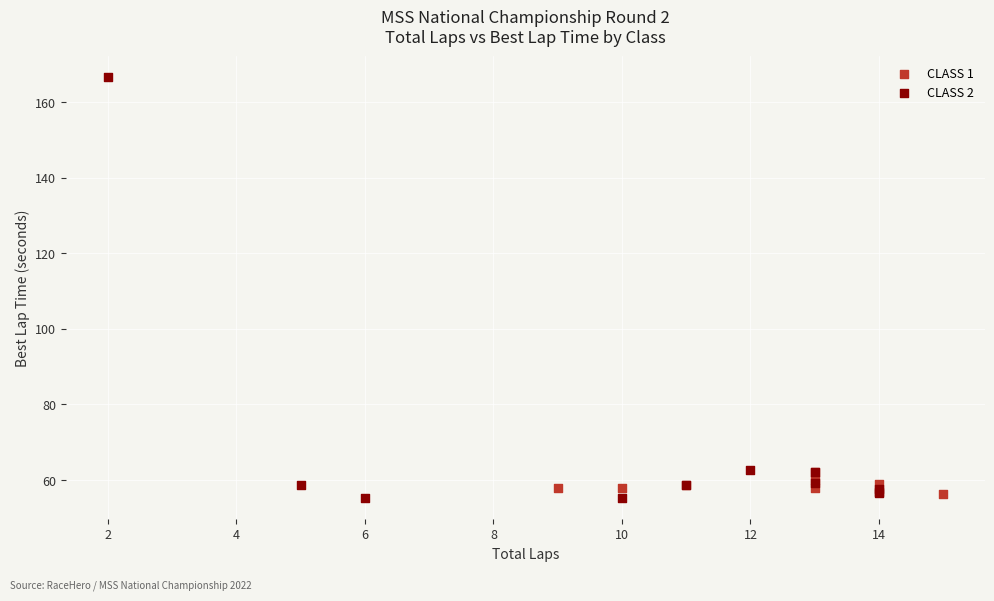

Which series reaches the maximum Y coordinate?

CLASS 2